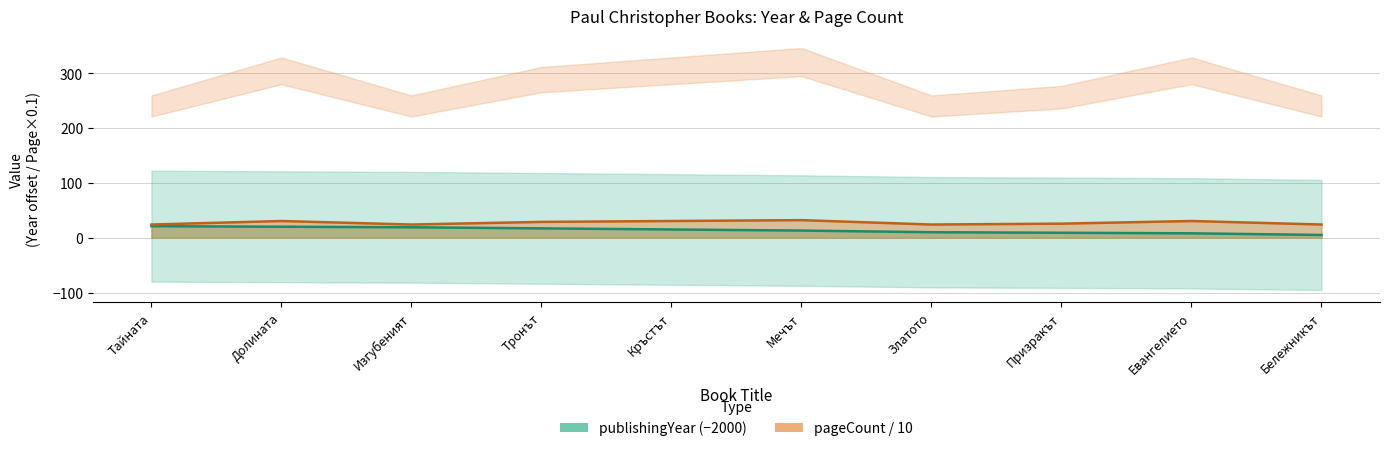

What is the sum of the pageCount values at Бележникът and Мечът?

56.0